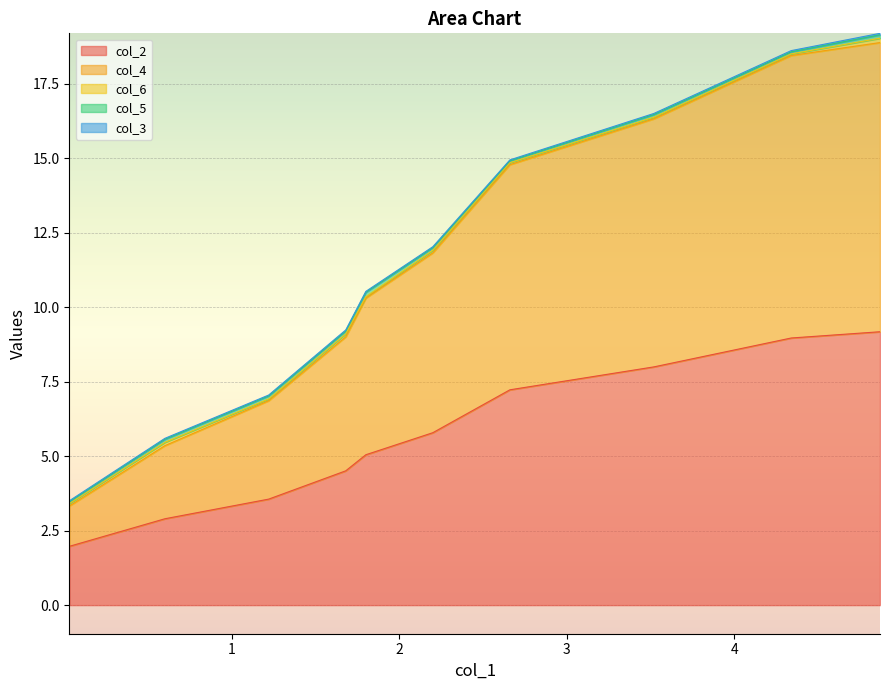

What is the highest value of the col_2 series?

9.2